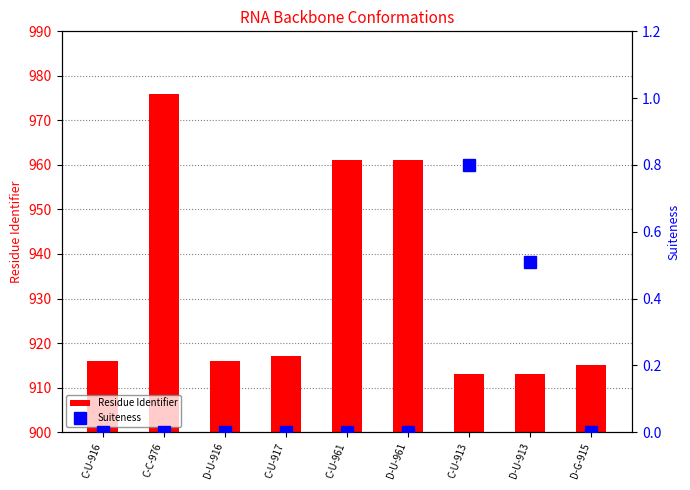

The value of Residue Identifier at D-U-916 is 596.4. True or false?

False